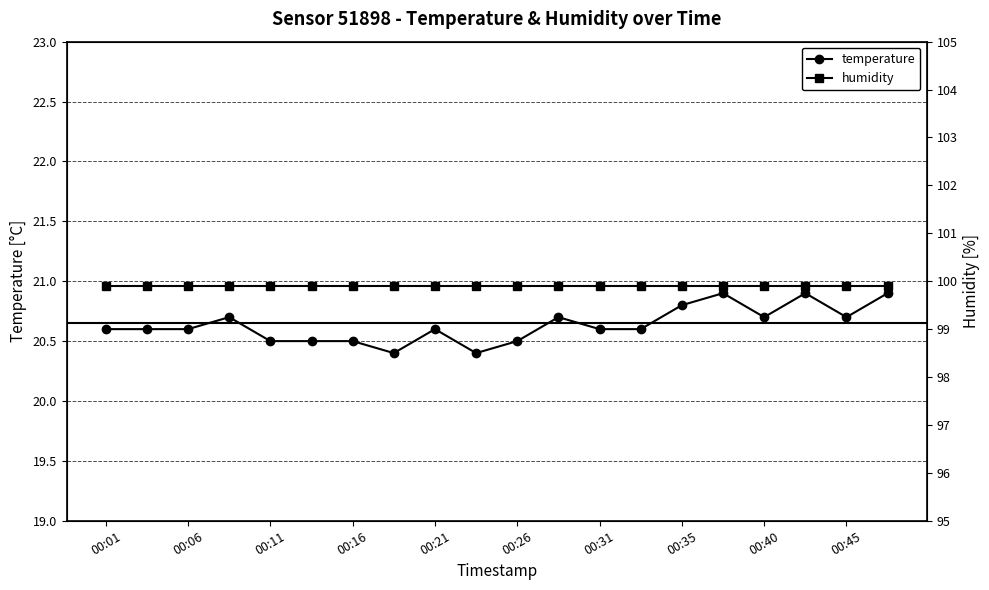

Count the temperature values in the range 20 to 21.

20